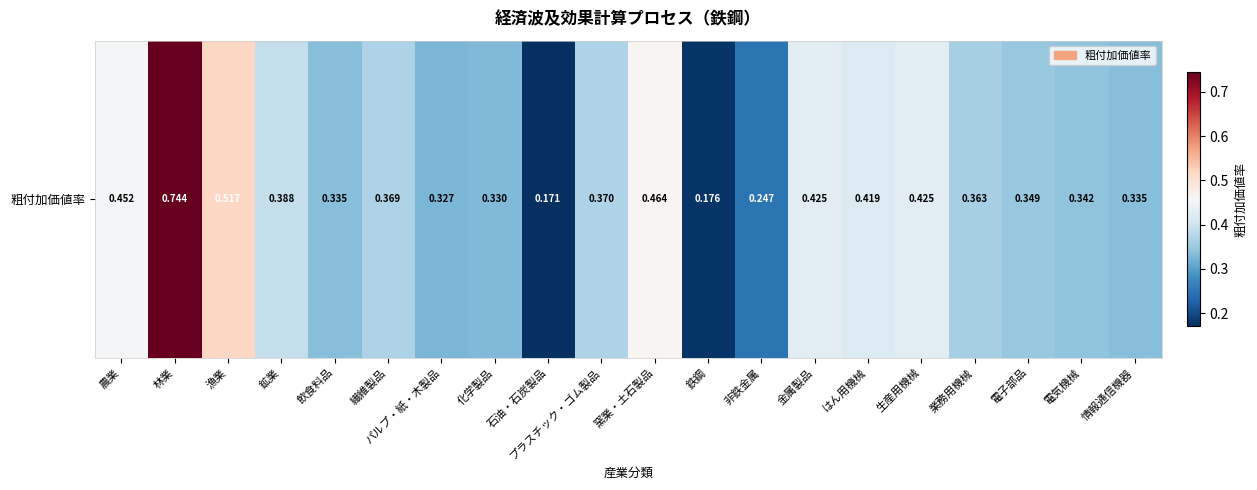

At which label is the value closest to 0?

石油・石炭製品